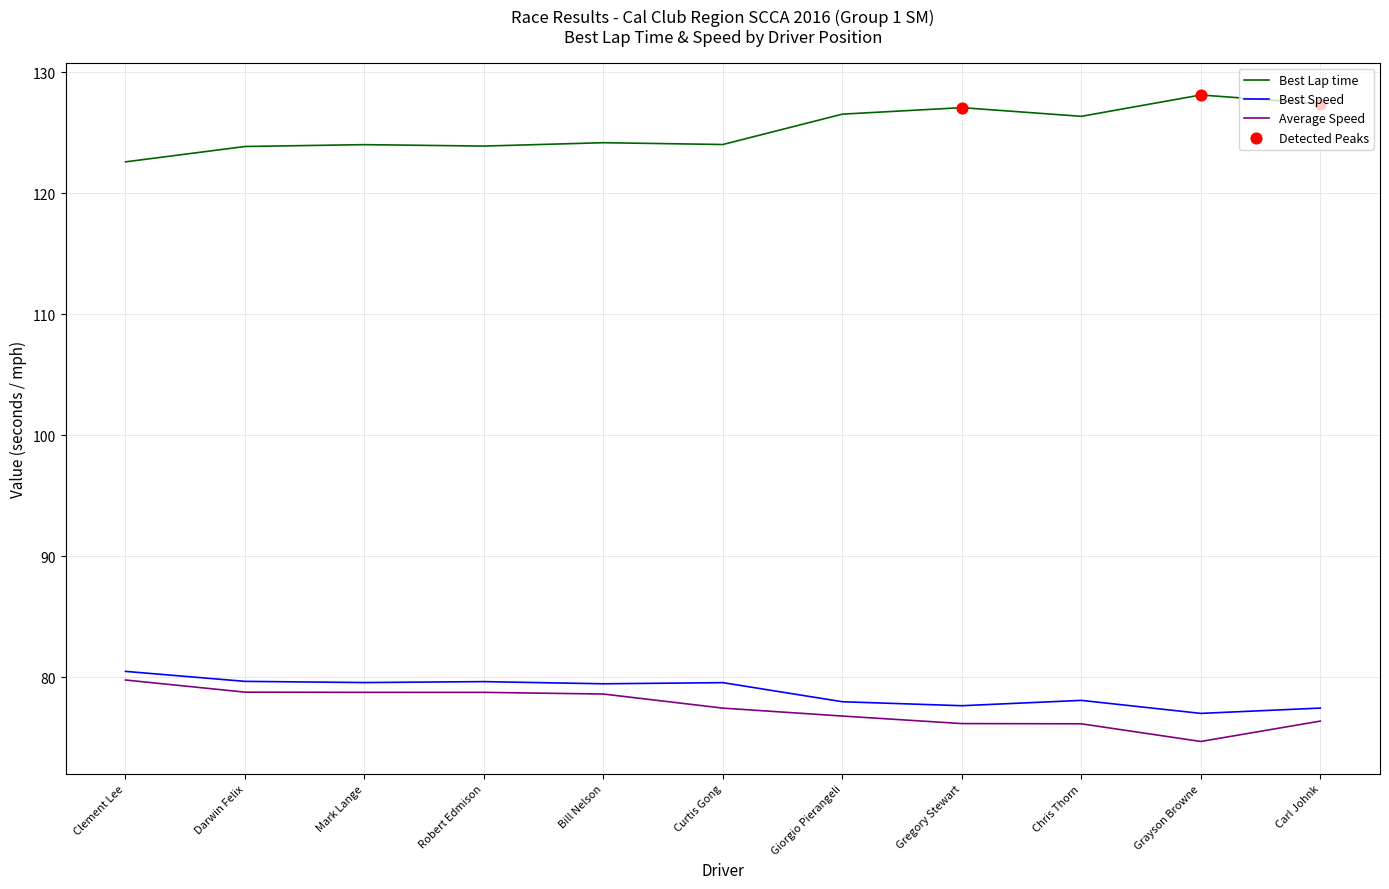

What is the total value across all series at Robert Edmison?

282.2